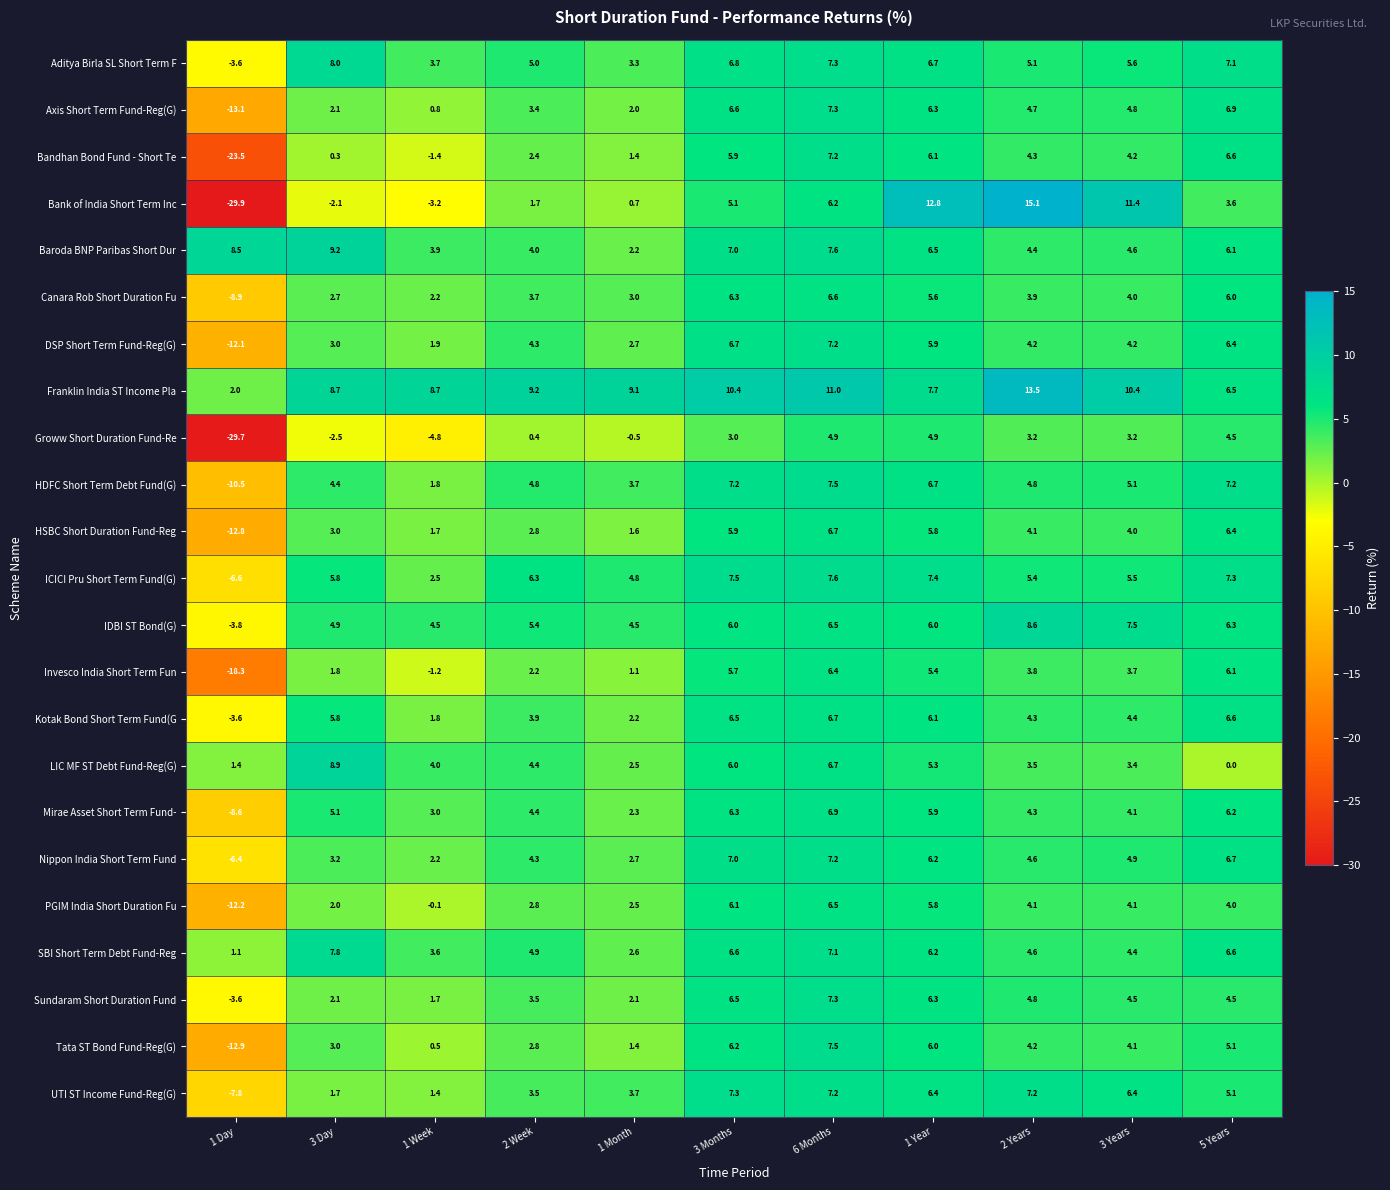

Which label corresponds to the largest value in the chart?

2 Years